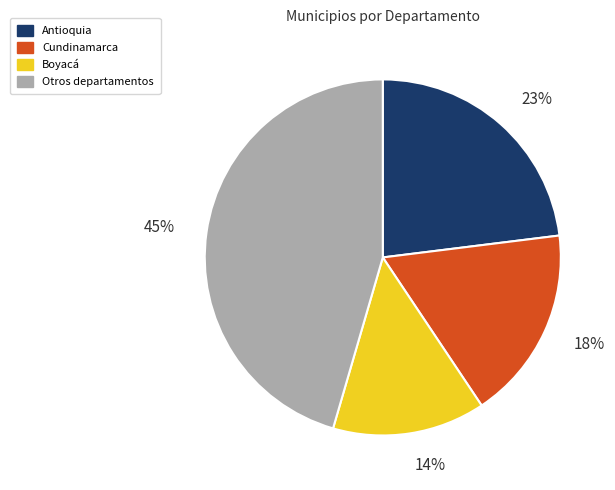

How many segments does this pie chart have?

4